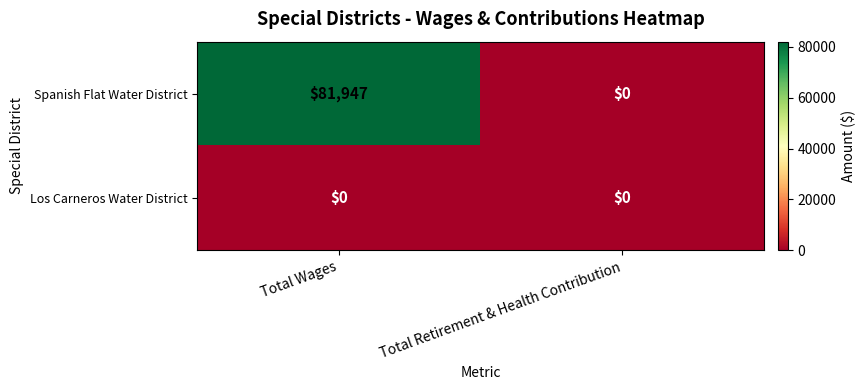

Which series has the widest spread of values?

Spanish Flat Water District